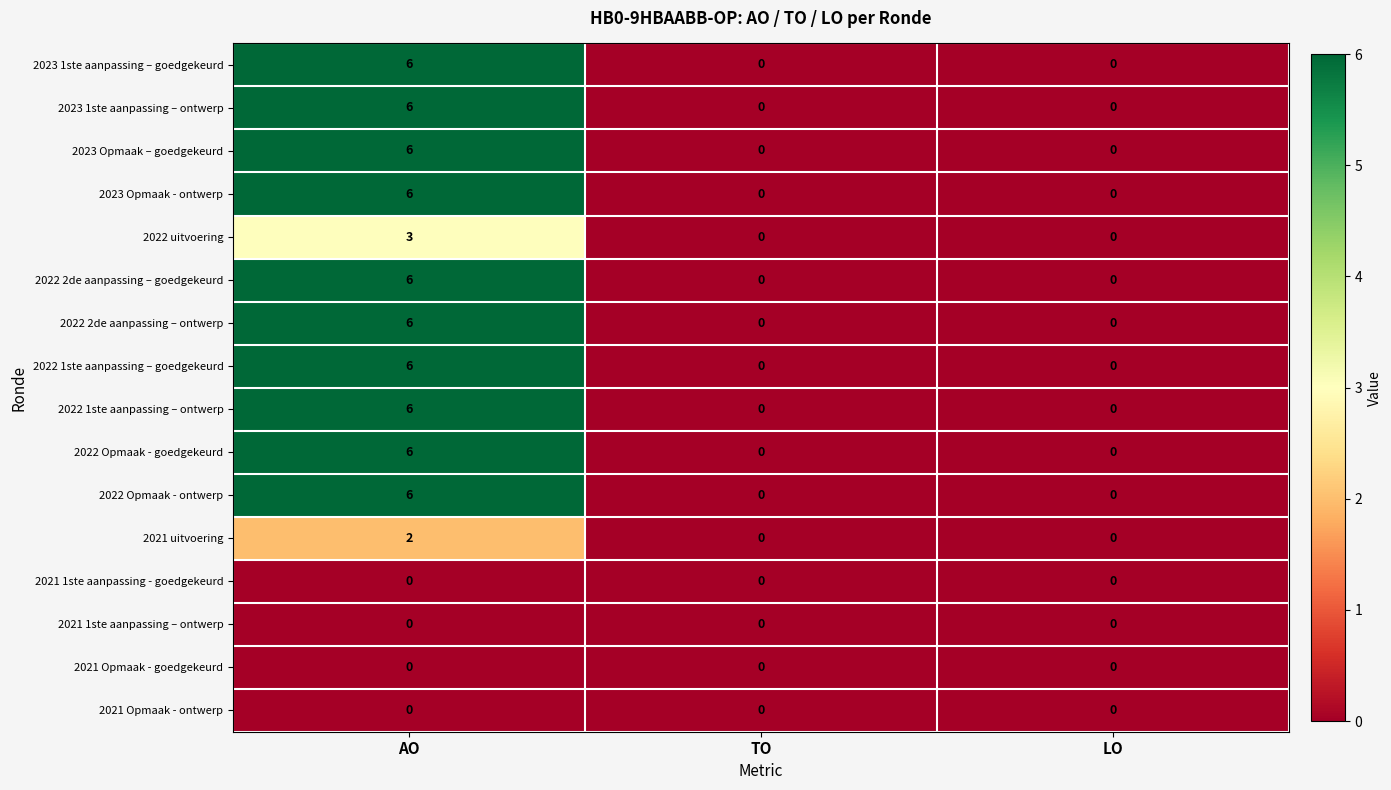

At which category is the sum across all series the highest?

AO